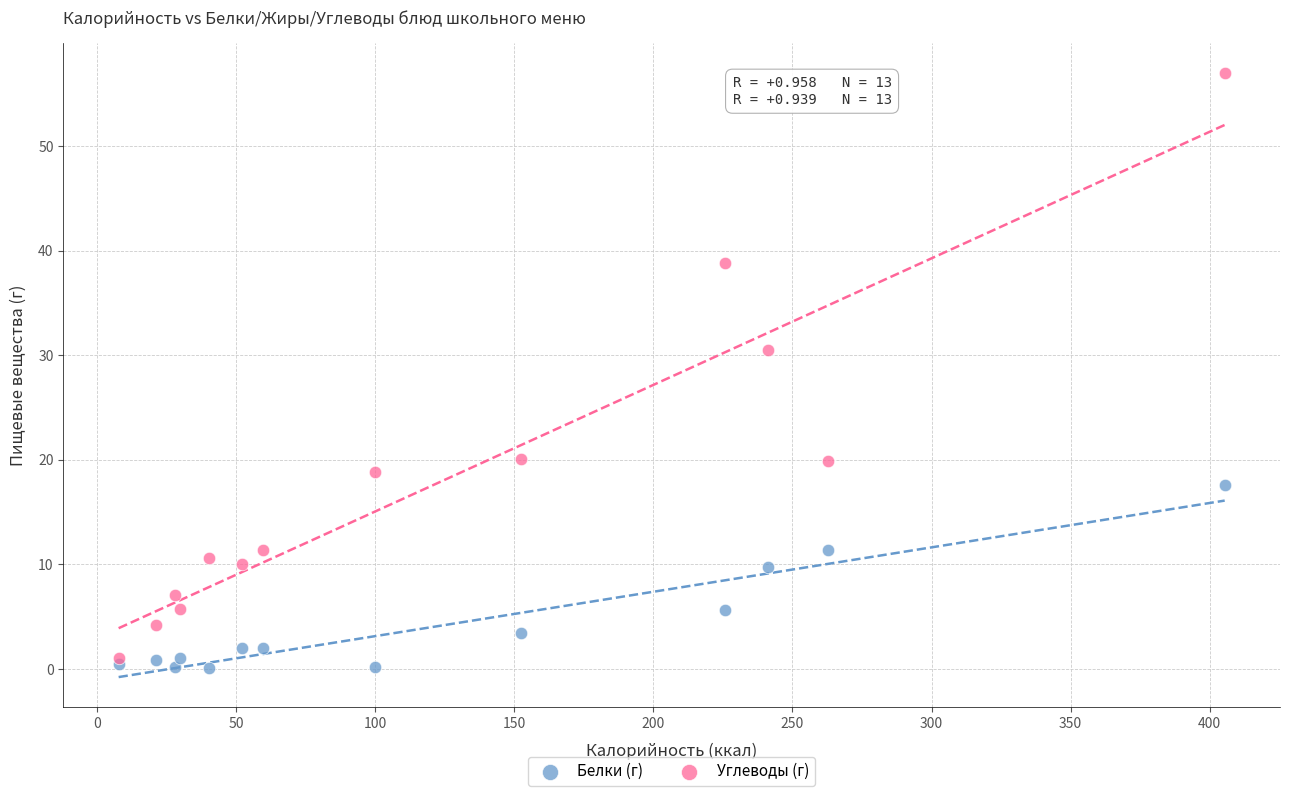

In the Белки (г) series, what Y value is closest to 8?

9.7